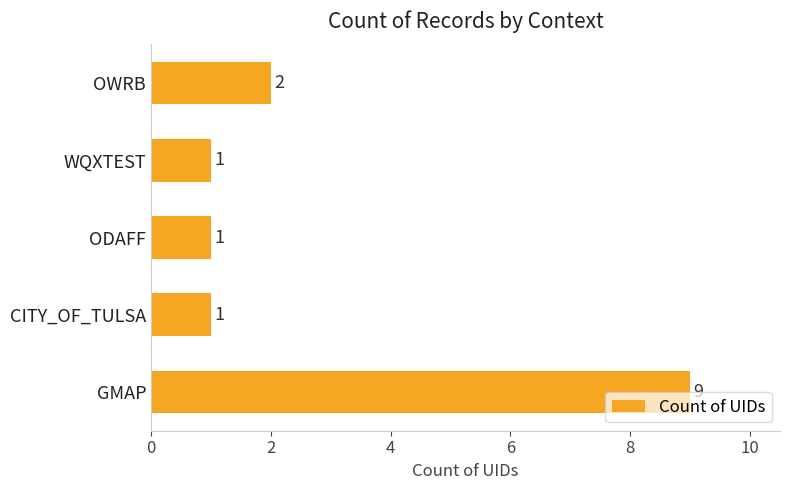

What is the smallest value displayed?

1